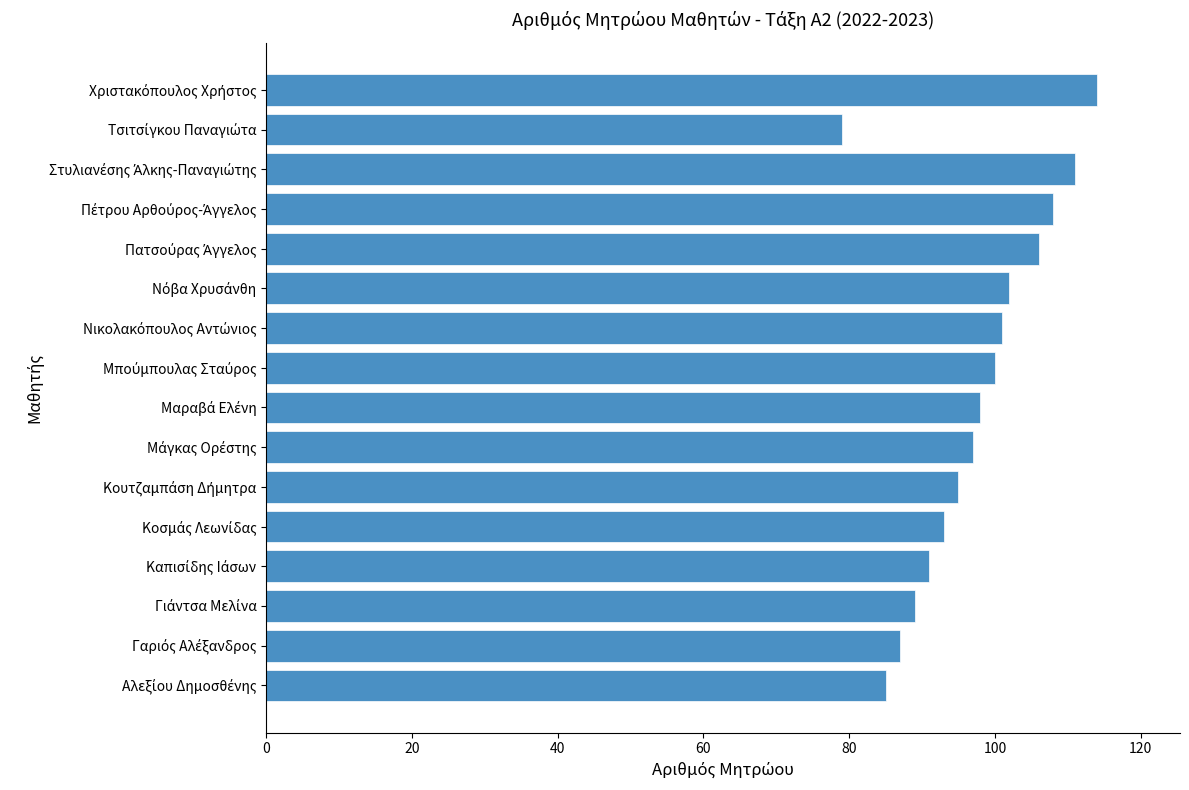

What is the maximum value shown in the chart?

114